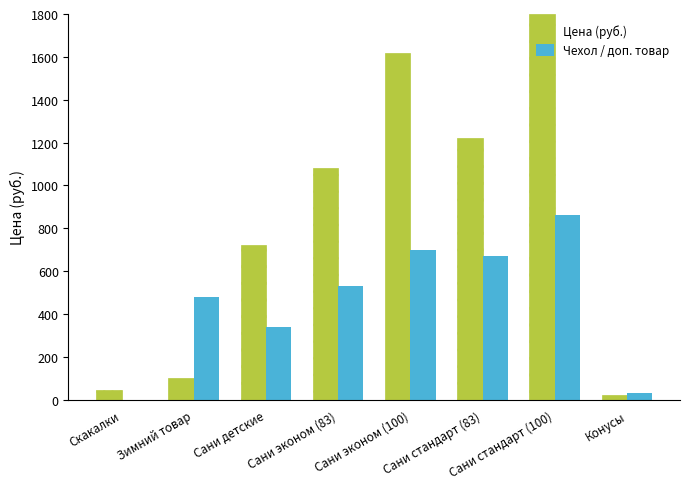

Reading left to right, what are all the values shown in this chart?

Цена (руб.): 45	100	720	1080	1620	1220	1800	21
Чехол / доп. товар: 0	480	340	530	700	670	860	32